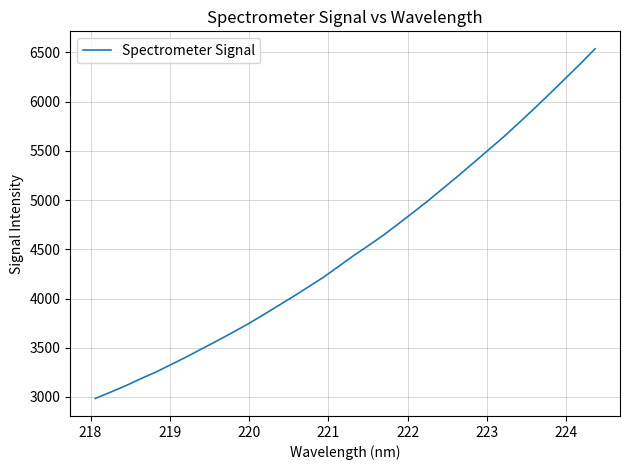

What is the difference between the maximum and minimum values?

3552.2